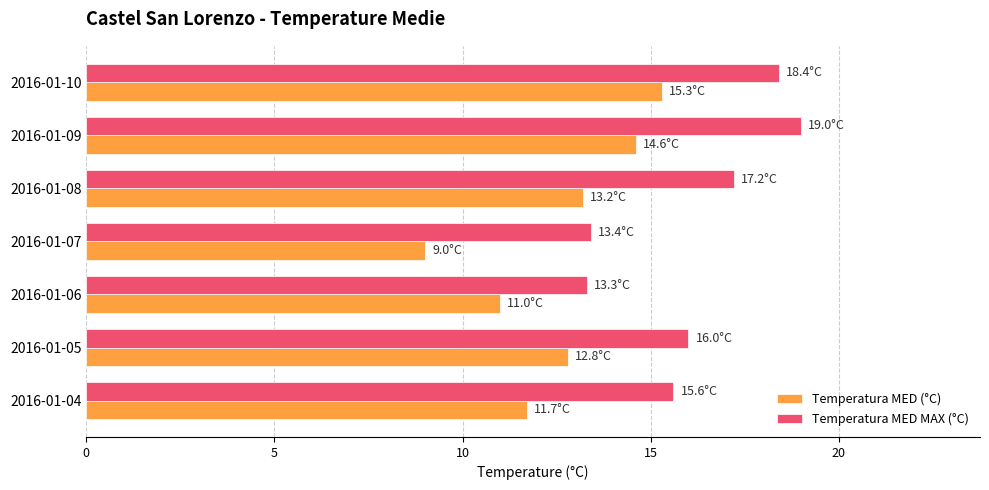

Which category has the highest value across all series?

2016-01-09